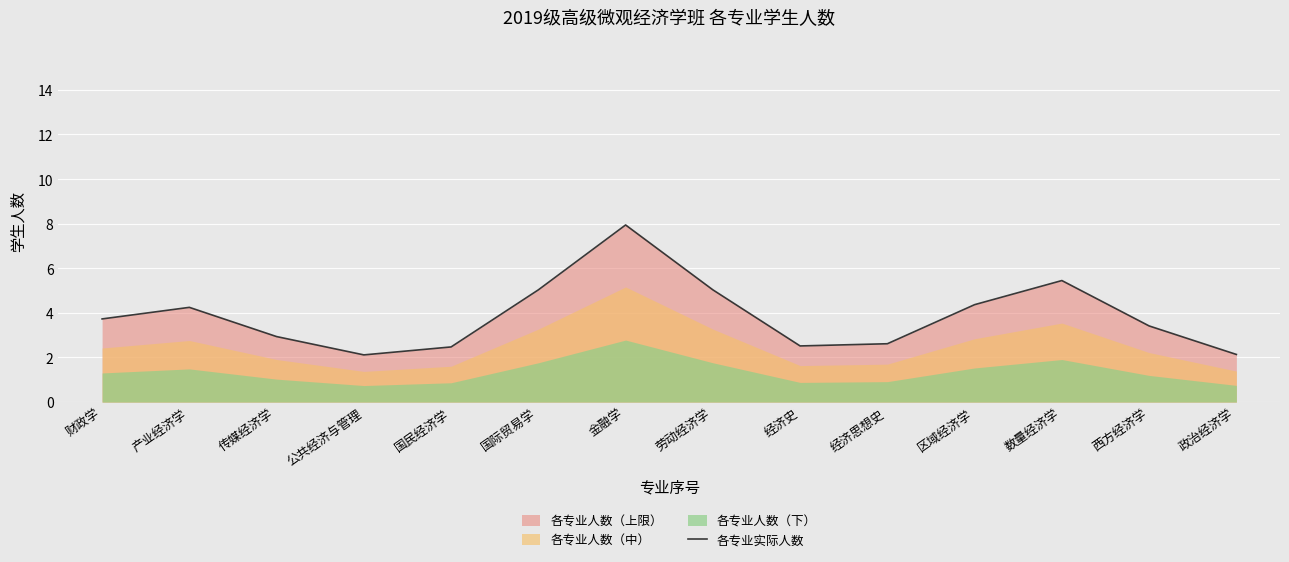

What is the change in value from 财政学 to 产业经济学?

+0.5